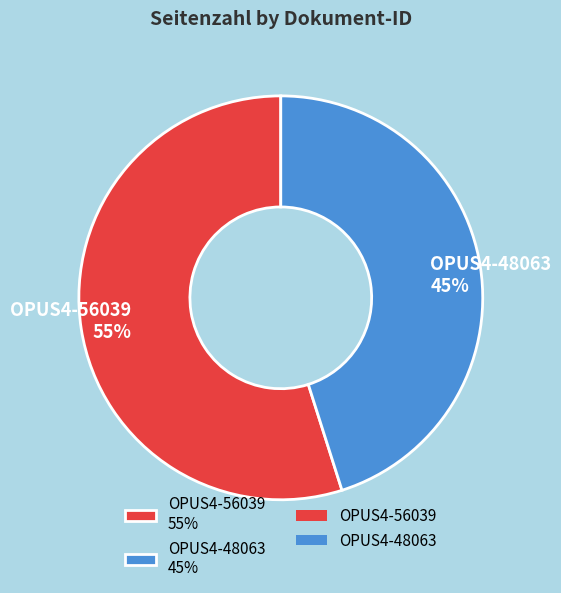

Approximately how many times larger is the value at OPUS4-48063 compared to OPUS4-56039?

0.8